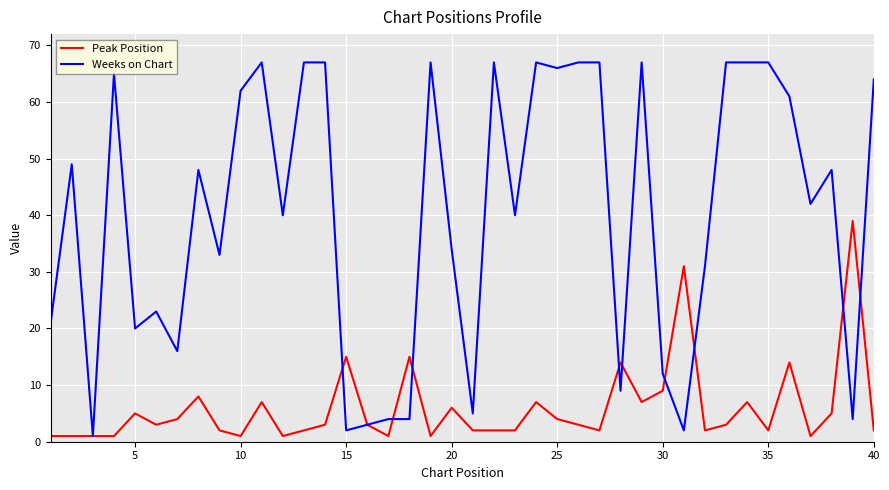

Rank the series by their average value, from highest to lowest.

Weeks on Chart, Peak Position